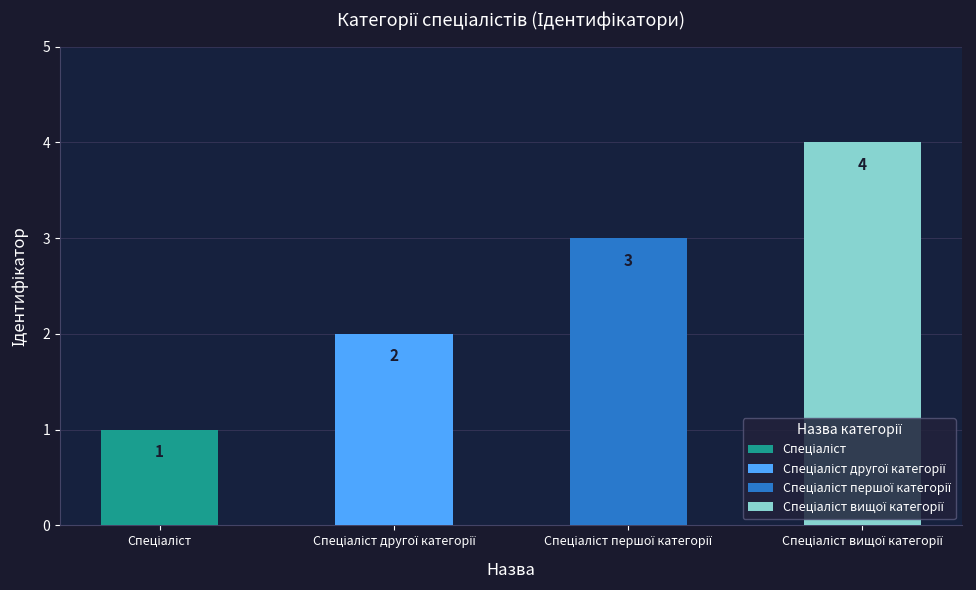

What is the value of the 2nd bar from the left?

2